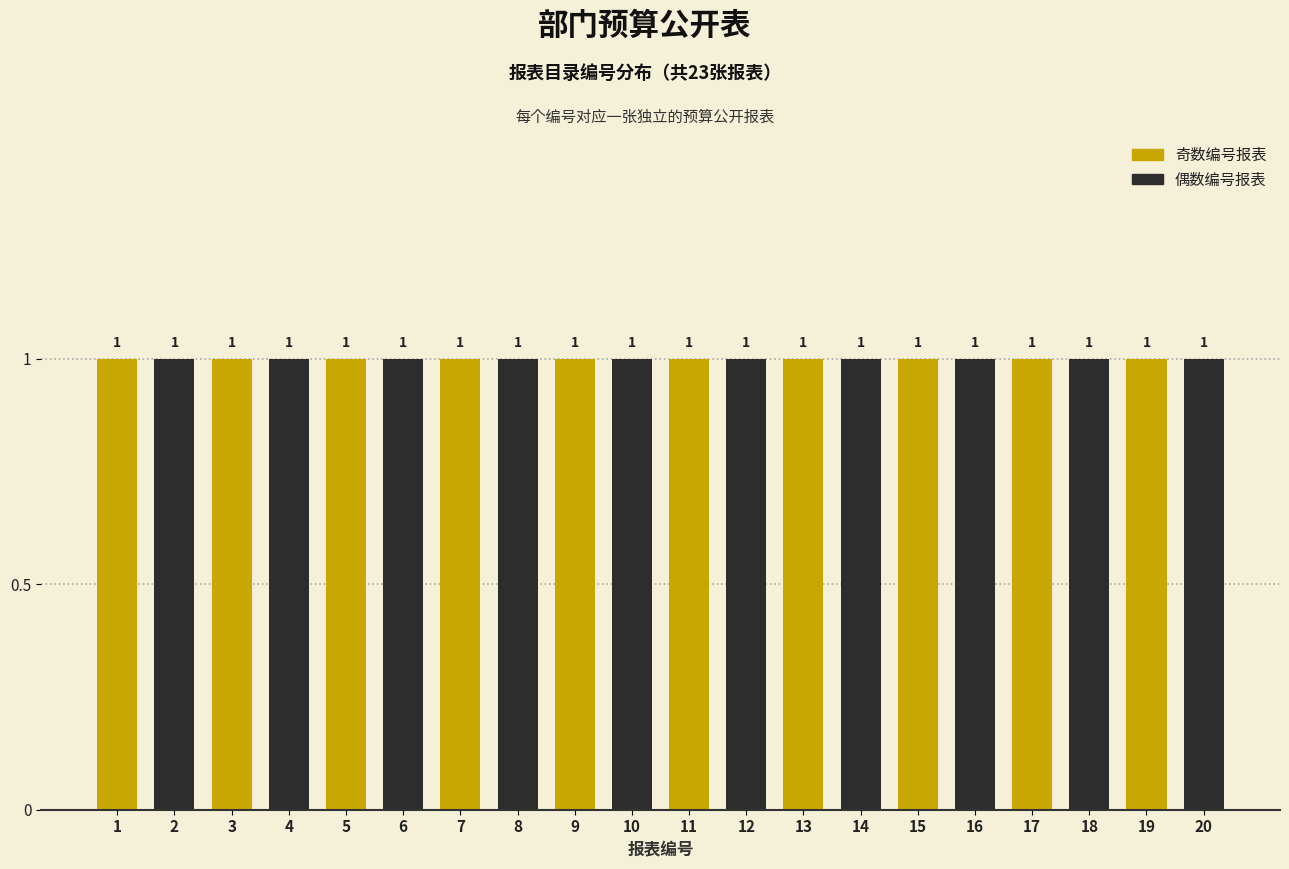

Rank the series at 10 from lowest to highest value.

奇数编号报表, 偶数编号报表